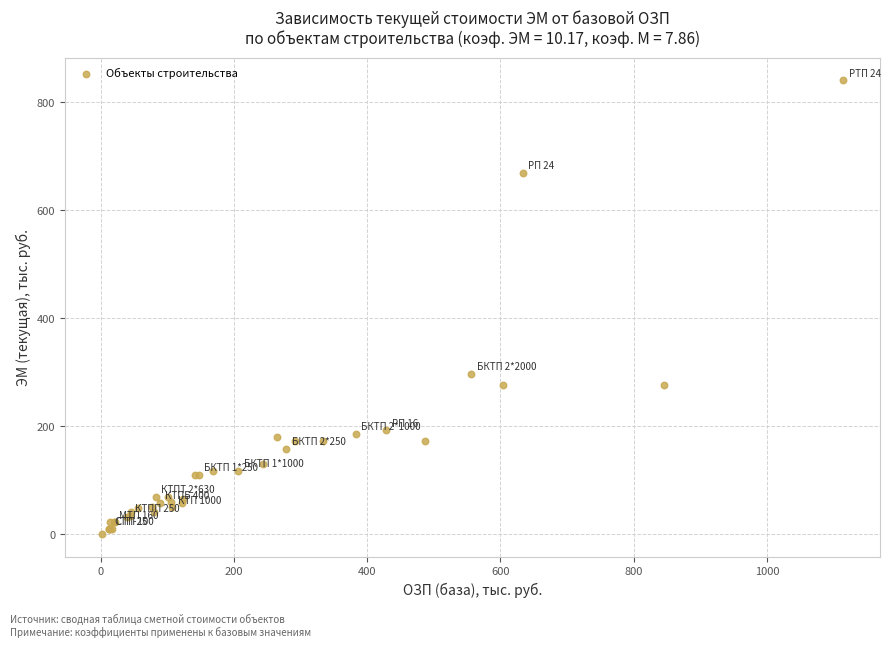

What Y value in the scatter plot is closest to 420?

297.5